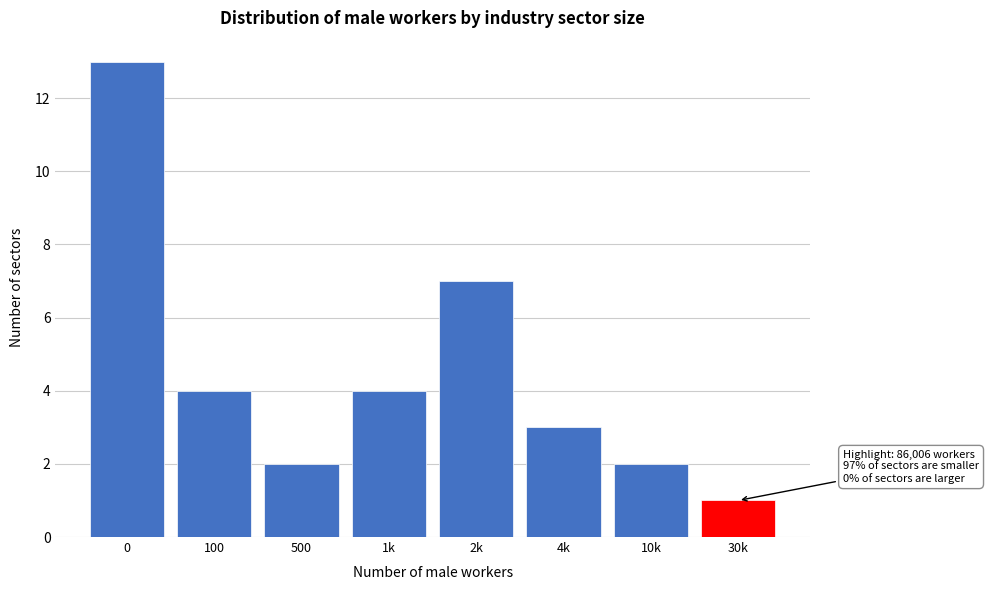

Reading left to right, what are all the values shown in this chart?

0=13	100=4	500=2	1k=4	2k=7	4k=3	10k=2	30k=1